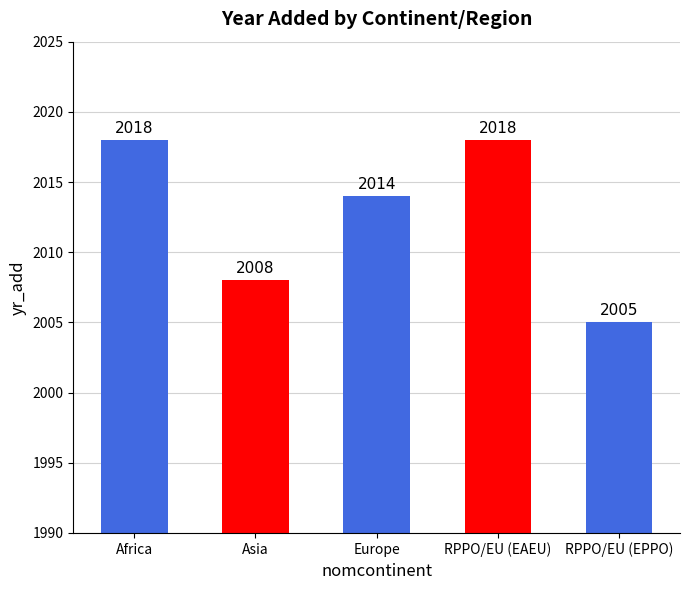

Reading left to right, list all the values displayed in this chart.

2018	2008	2014	2018	2005